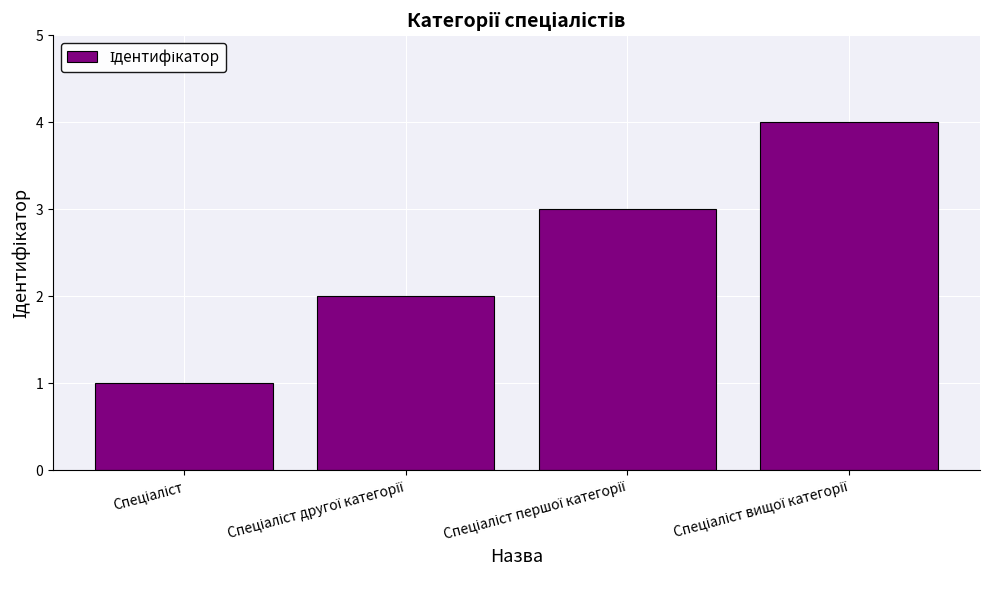

Reading left to right, what are all the values shown in this chart?

1	2	3	4